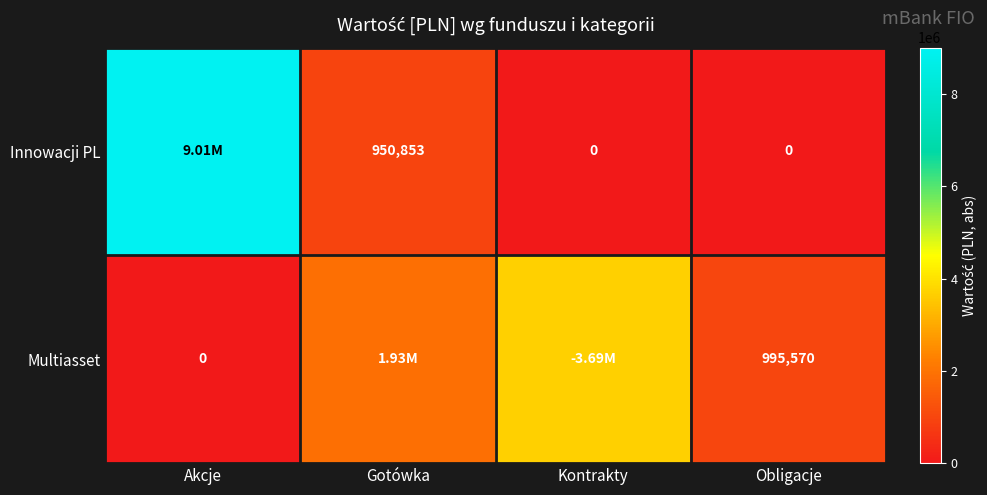

Is the value of Innowacji PL at Kontrakty greater than the value of Multiasset at Obligacje?

No